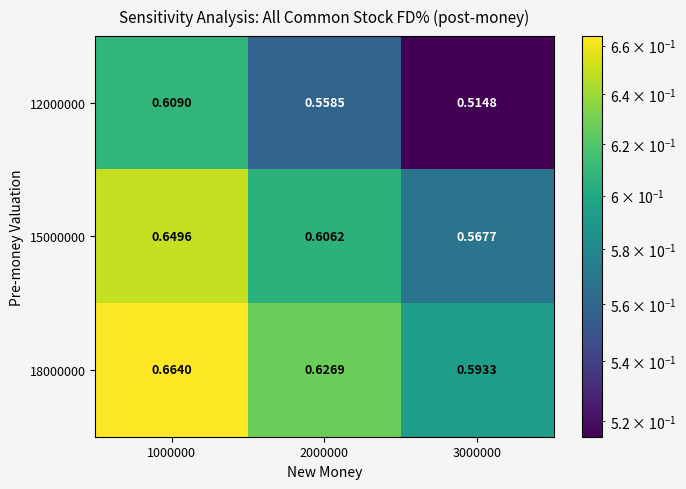

Between 2000000 and 3000000, which series saw the biggest shift?

12000000